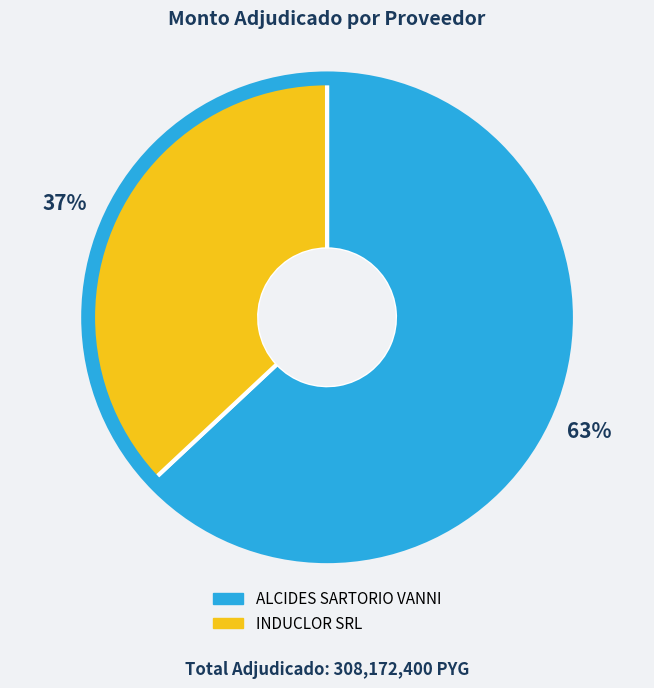

Rank the categories by value from highest to lowest.

ALCIDES SARTORIO VANNI, INDUCLOR SRL